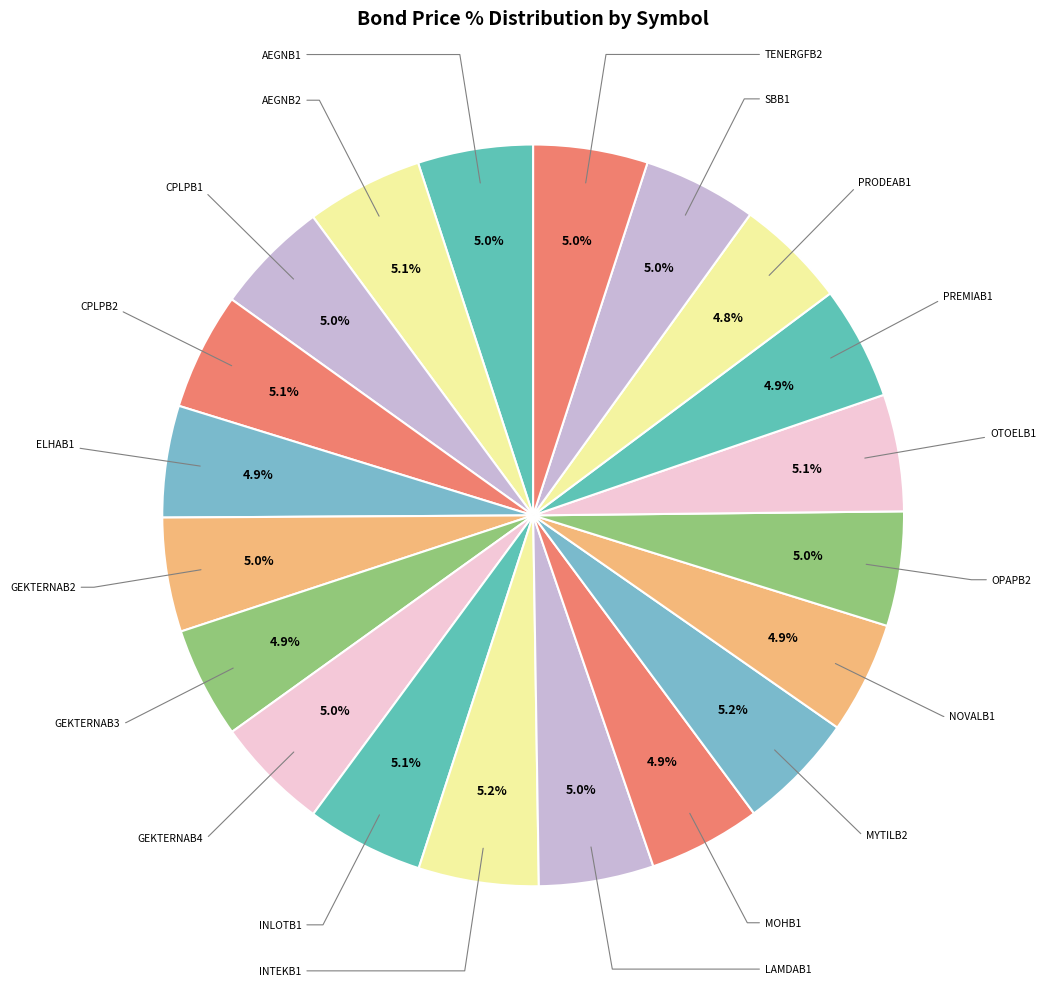

How many segments does this pie chart have?

20